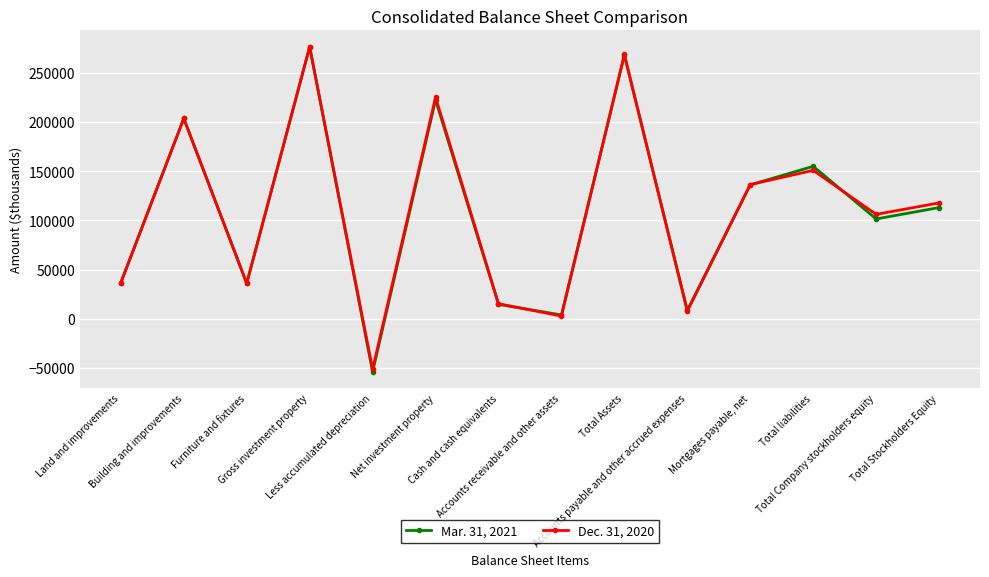

What value does the Dec. 31, 2020 series have at Furniture and fixtures, to the nearest 100?

36000